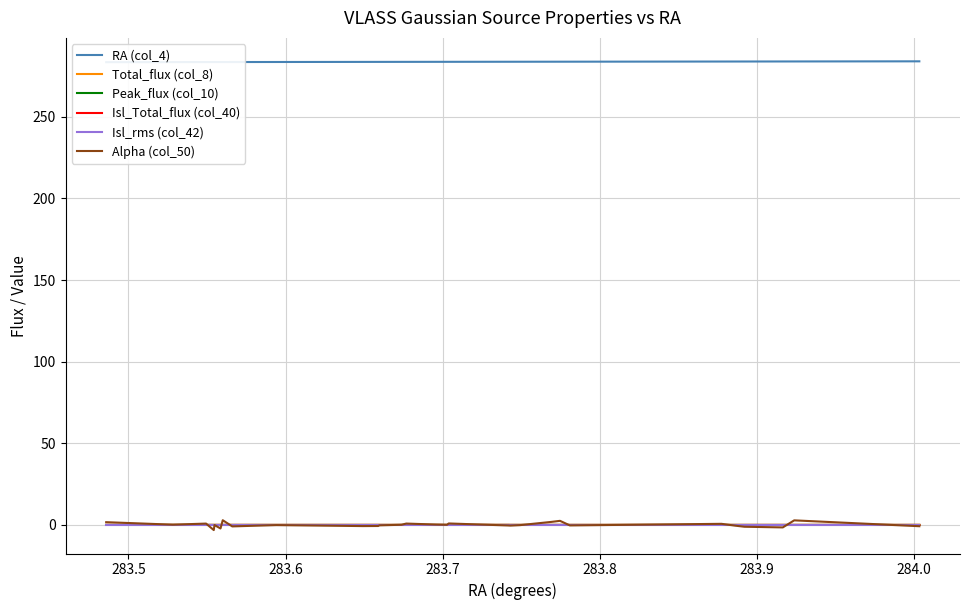

What are all the series names shown in the legend?

RA (col_4), Total_flux (col_8), Peak_flux (col_10), Isl_Total_flux (col_40), Isl_rms (col_42), Alpha (col_50)